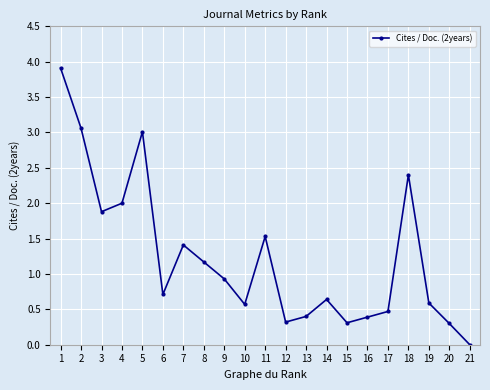

Where is the first local maximum?

5